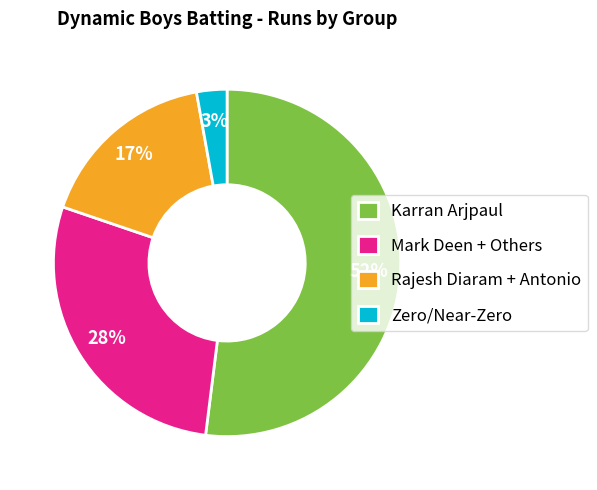

To the nearest percent, what is the combined percentage of Mark Deen + Others and Zero/Near-Zero?

31%